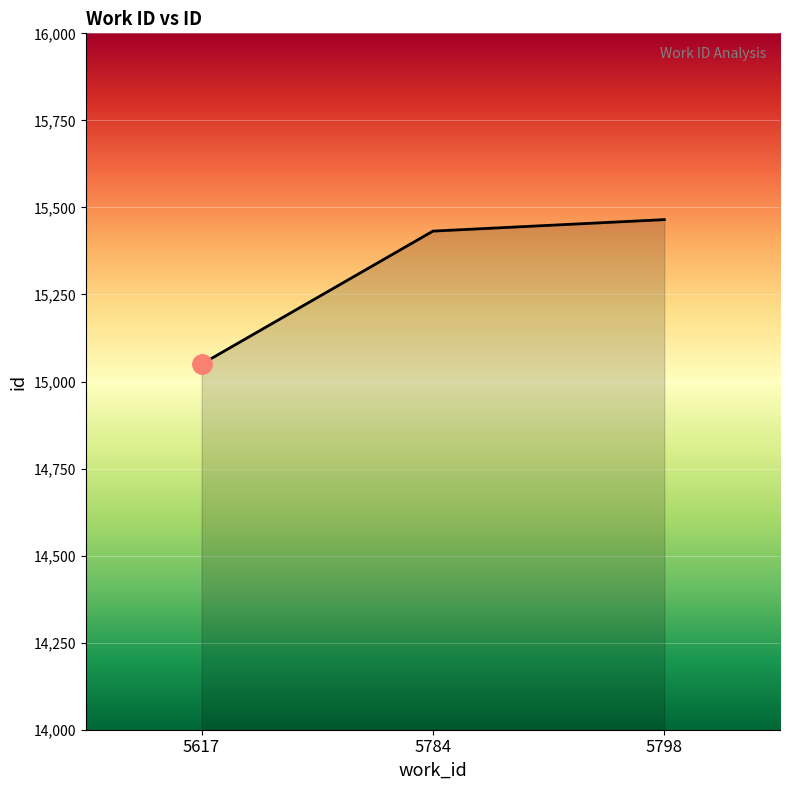

Count the number of data series in this chart.

1